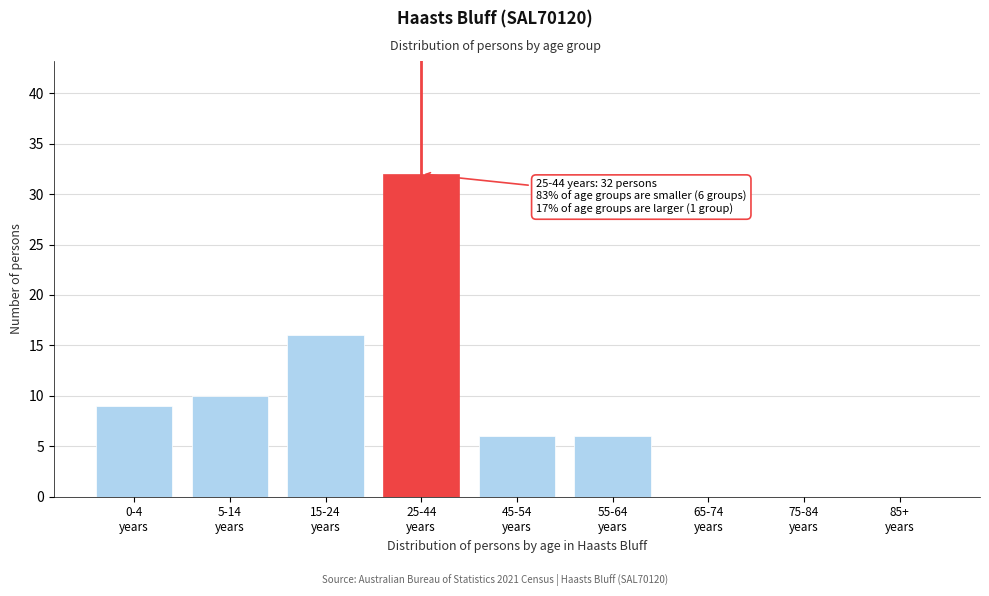

What is the maximum value shown in the chart?

32